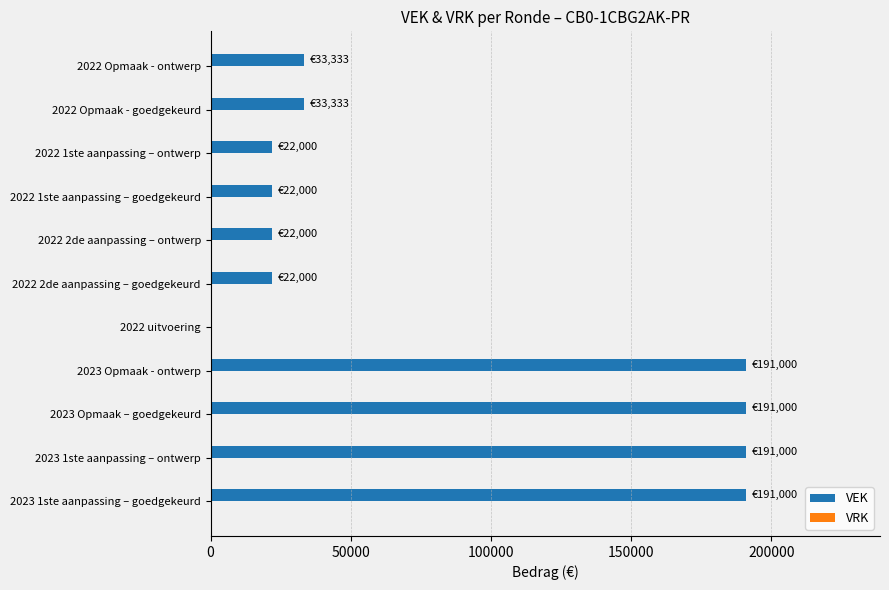

How many distinct data groups are displayed?

1